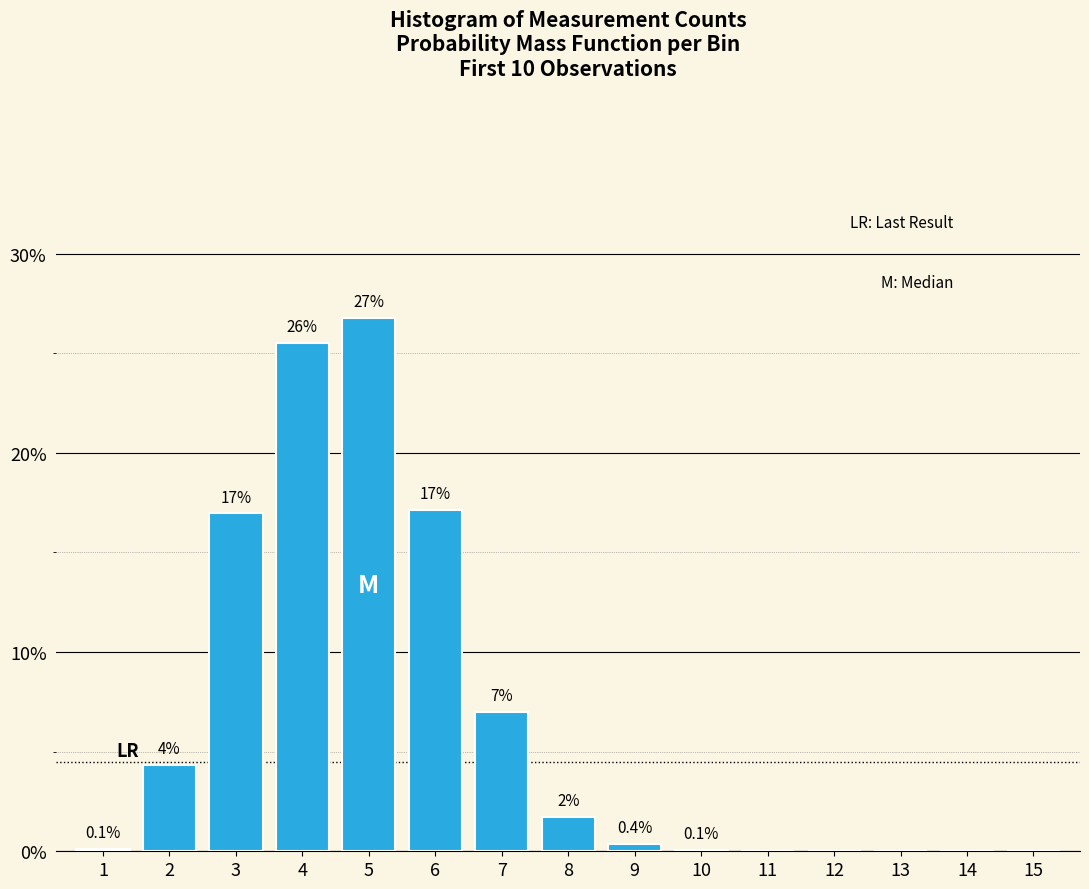

The value at 9 is 0.4. True or false?

True